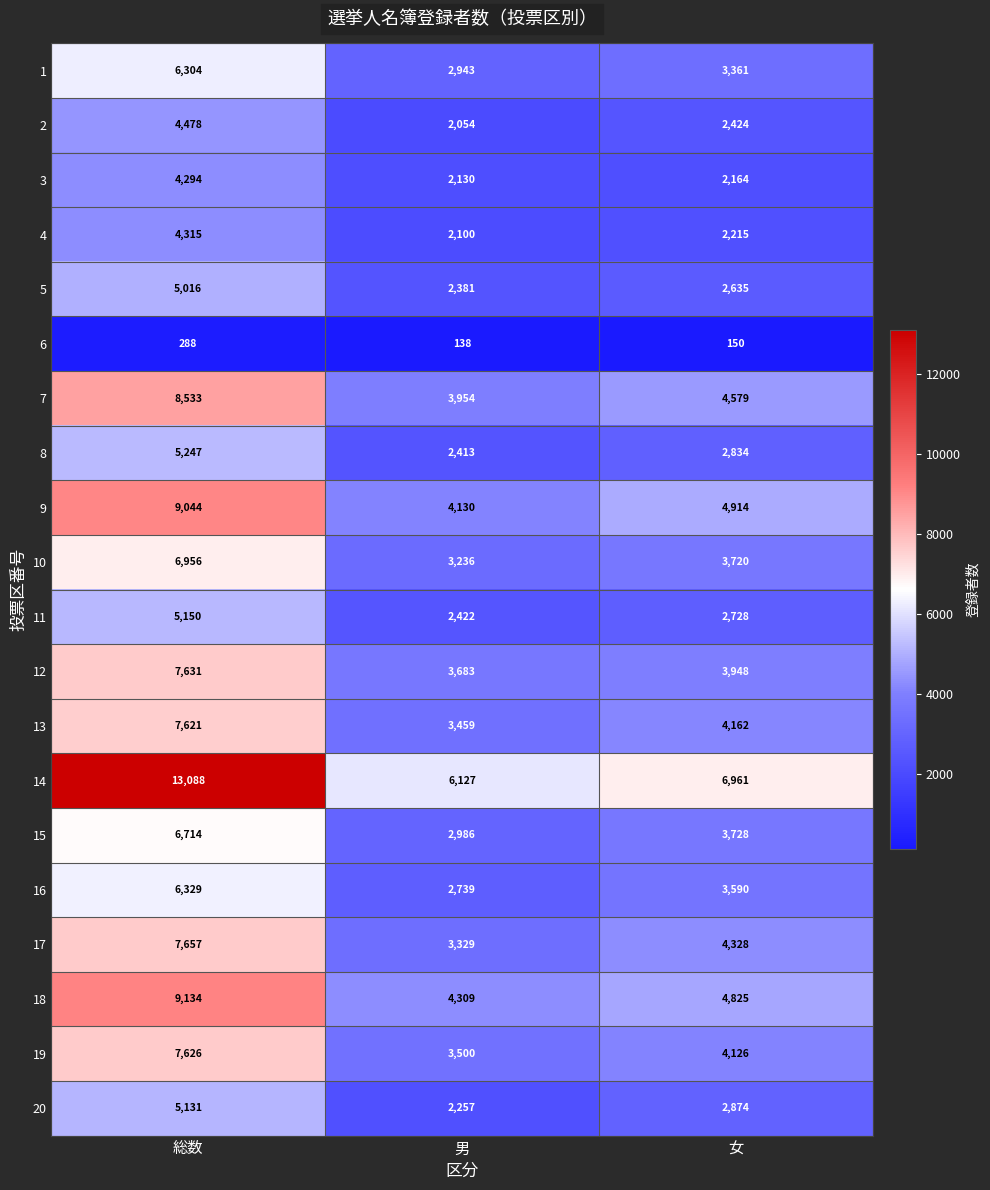

Is it true that 3 equals 3143 at 男?

False